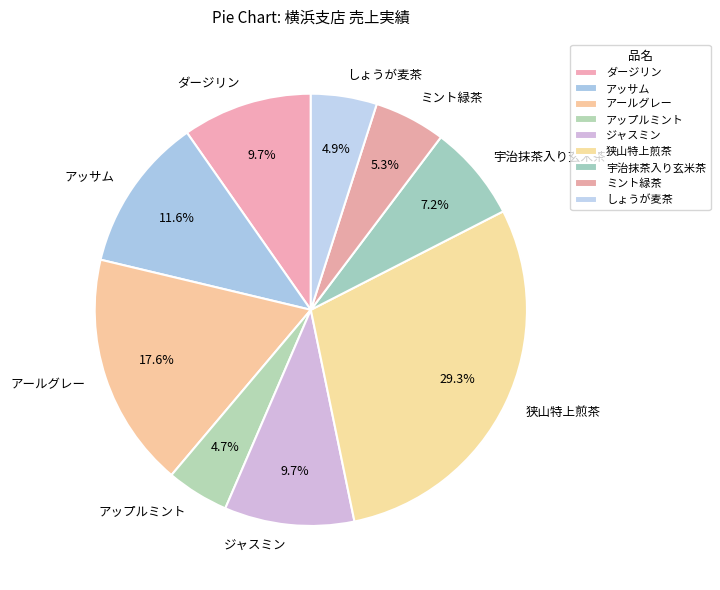

Does any single category account for the majority?

No